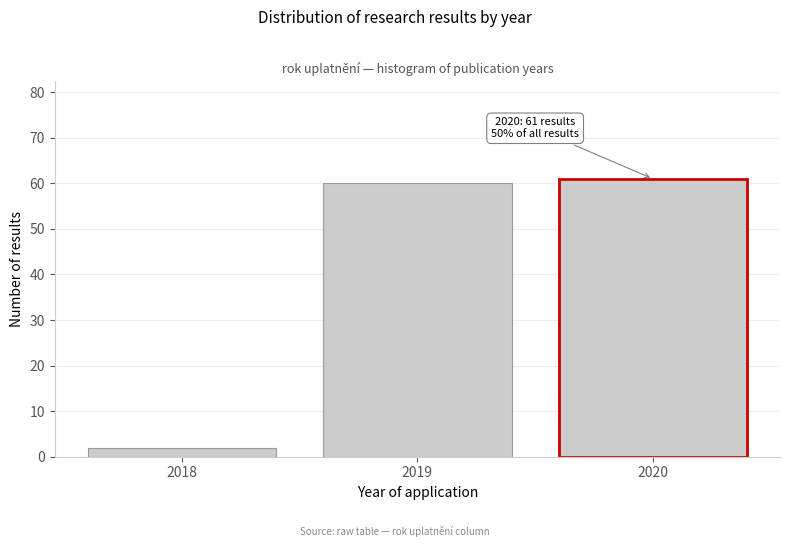

Reading left to right, list all the values displayed in this chart.

2	60	61